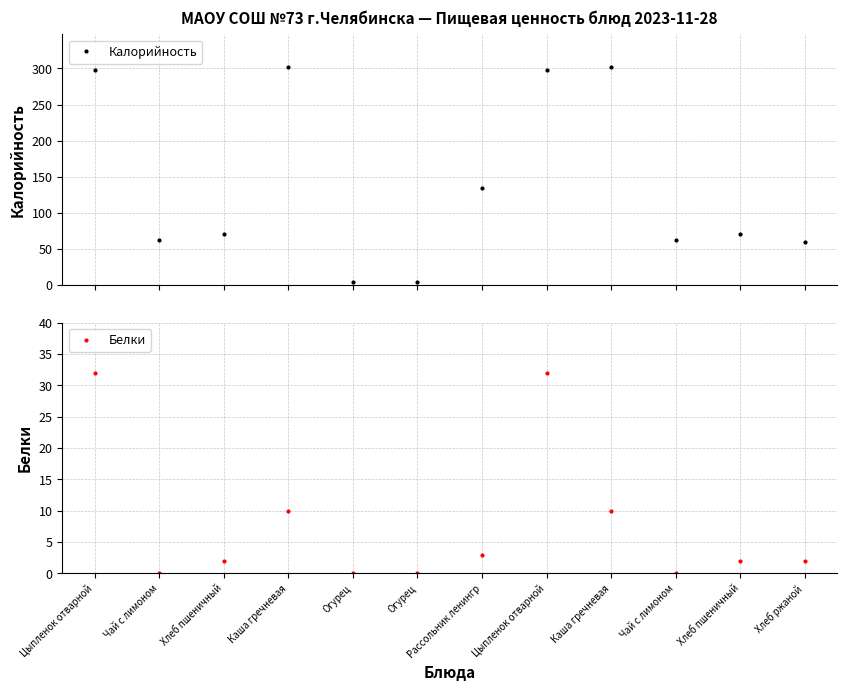

What is the approximate value of Белки at Цыпленок отварной?

32